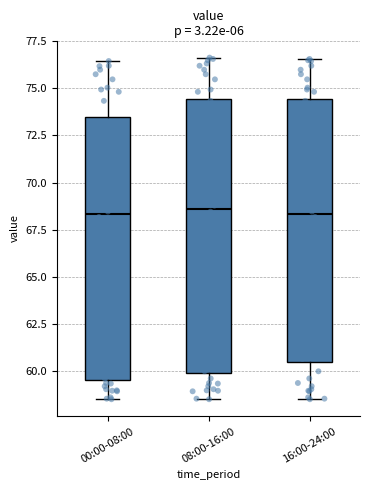

Reading left to right, transcribe this box plot: for each box, give where its median line is, the range the box spans, and where its two whiskers end, as read against the y-axis. The values are not printed on the chart, so give them approximately, as read against the axis.

00:00-08:00: median 68.5, box 59.5 to 73.5, whiskers 58.5 to 76.5
08:00-16:00: median 68.5, box 60.0 to 74.5, whiskers 58.5 to 76.5
16:00-24:00: median 68.5, box 60.5 to 74.5, whiskers 58.5 to 76.5